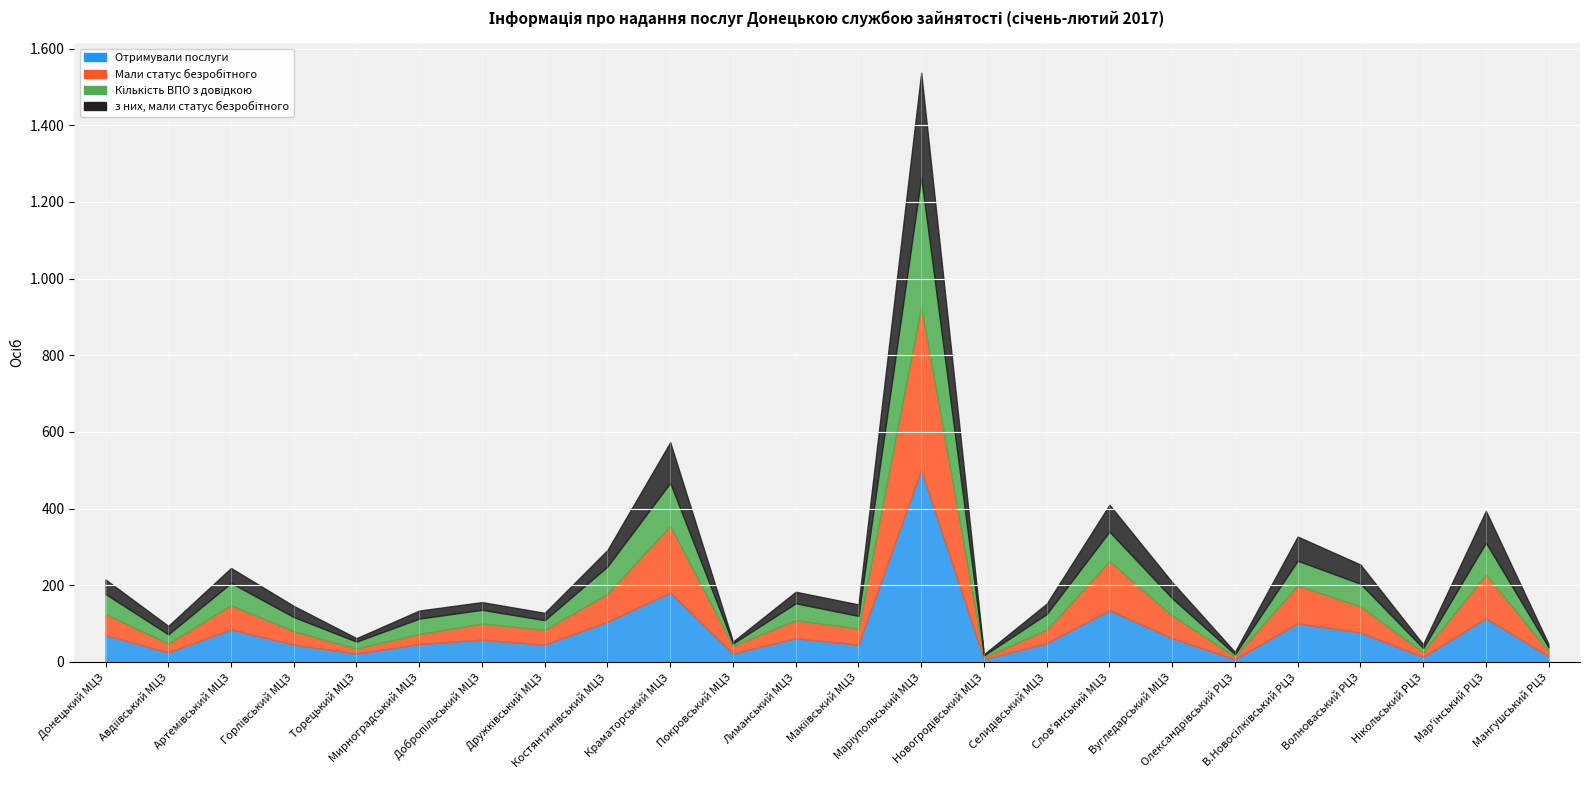

True or false: Кількість ВПО з довідкою and Отримували послуги intersect in this chart.

False